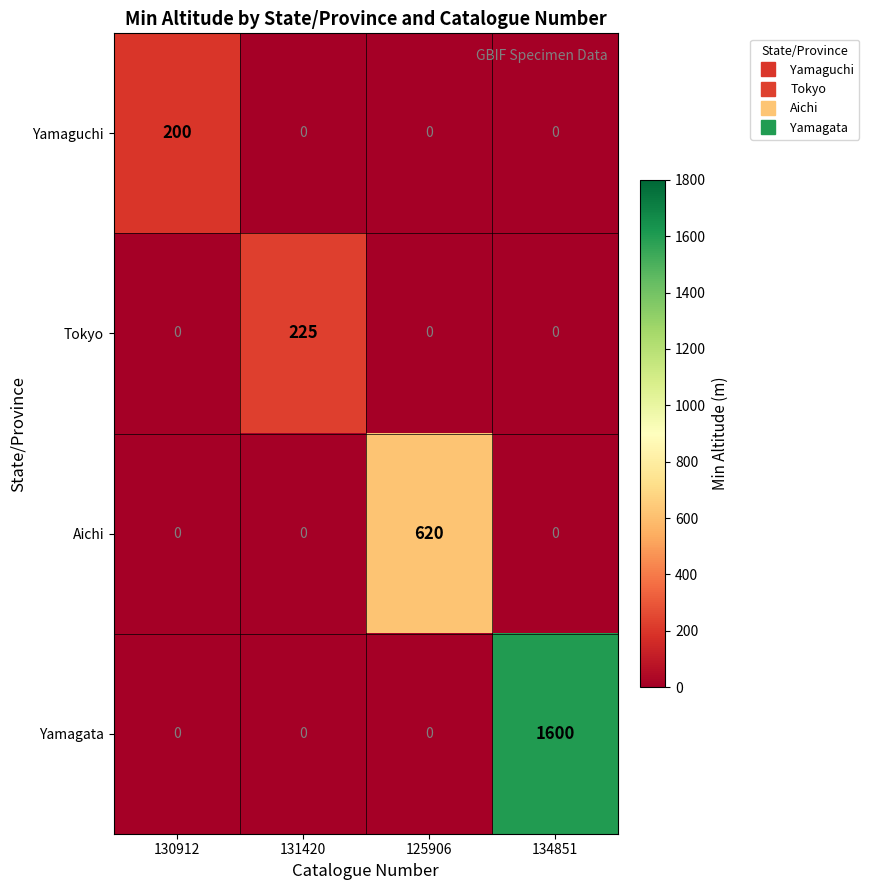

What is the difference between the maximum and minimum values in the Aichi series?

620